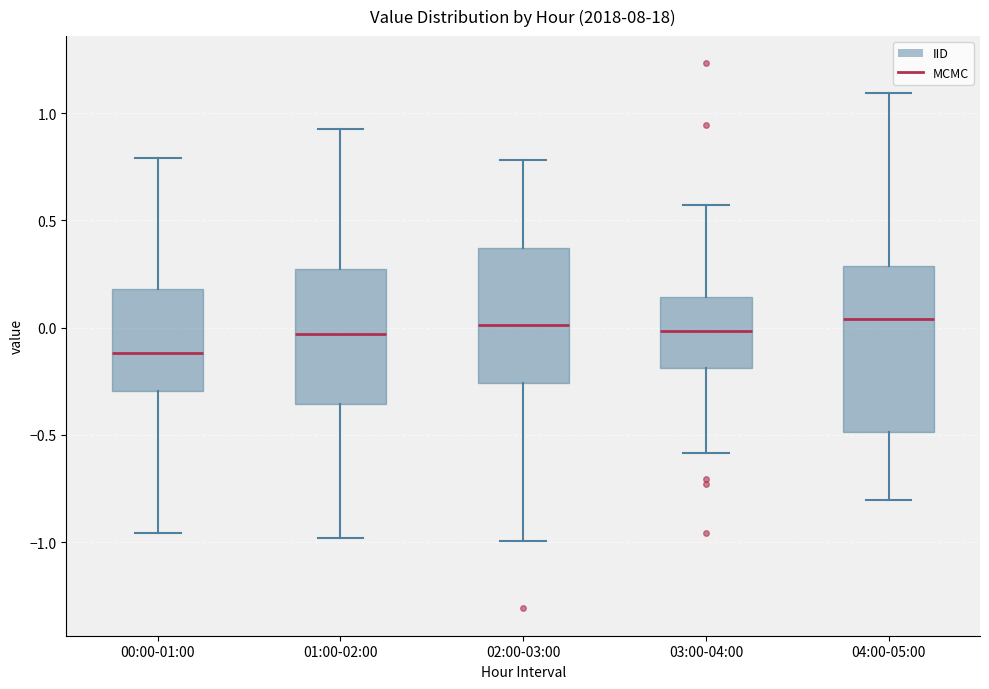

Where does the upper whisker of the box for 04:00-05:00 end on the y-axis? The values are not printed on the chart, so give them approximately, as read against the axis.

1.10